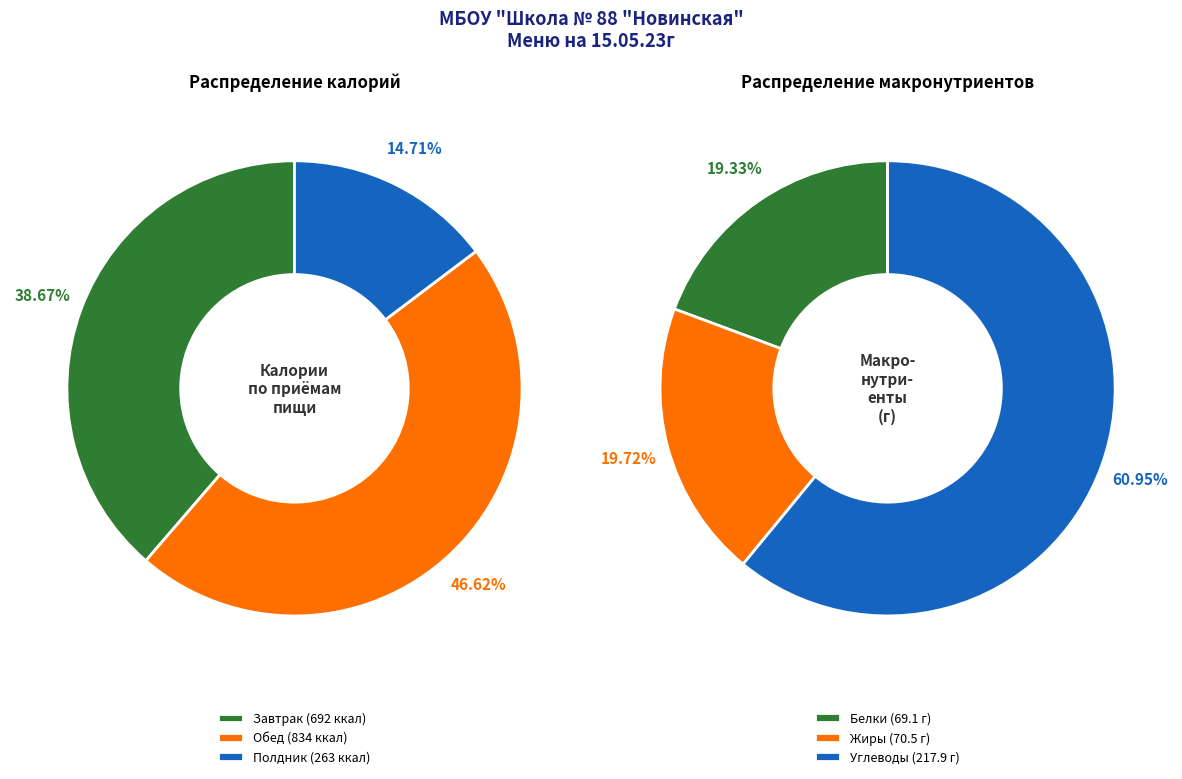

To the nearest percent, what percentage of the pie is Обед?

47%